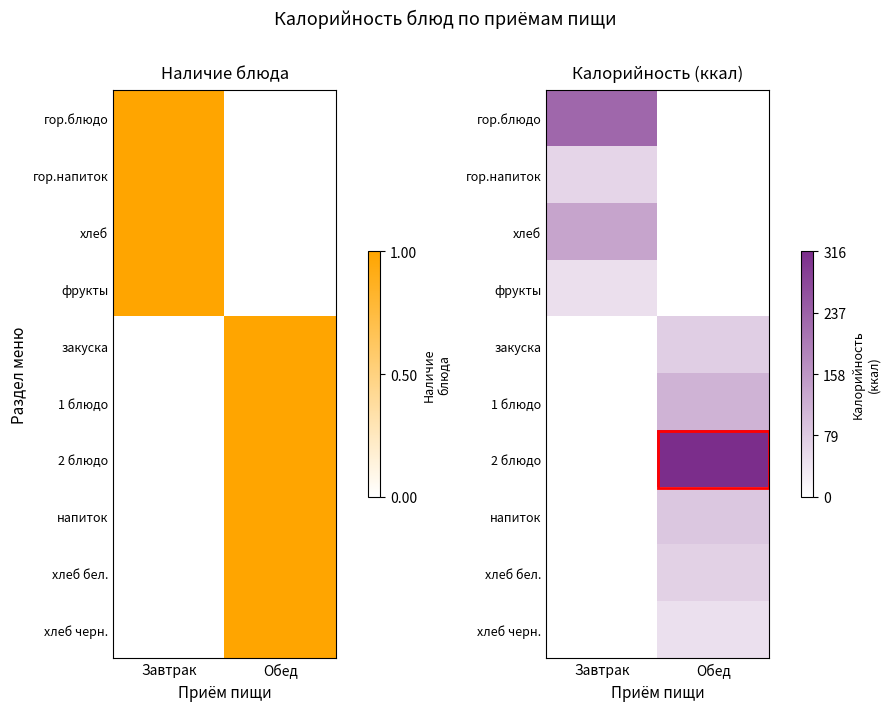

List the labels in order of фрукты value, largest first.

Завтрак, Обед